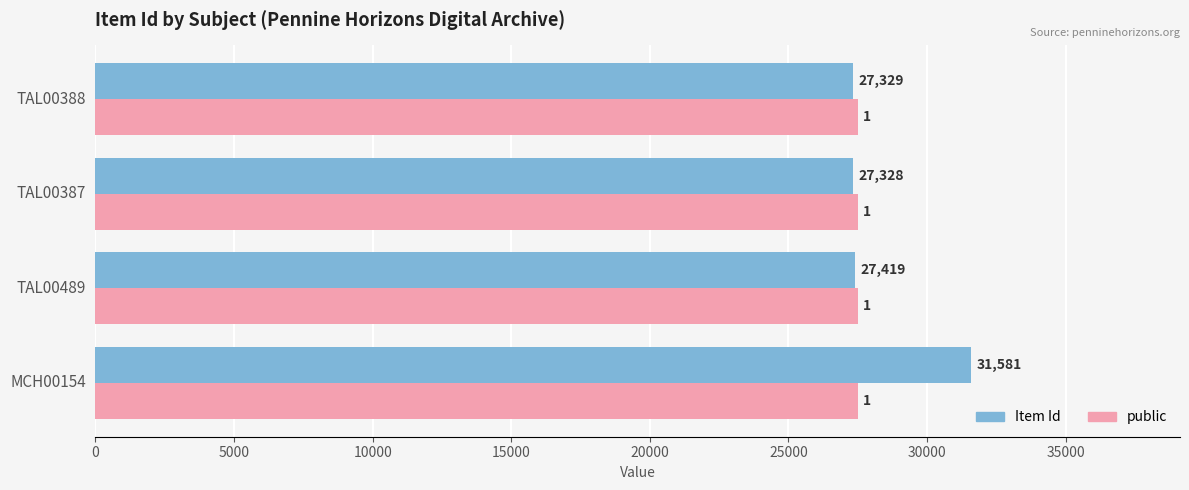

What is the total value across all series at TAL00489?

54919